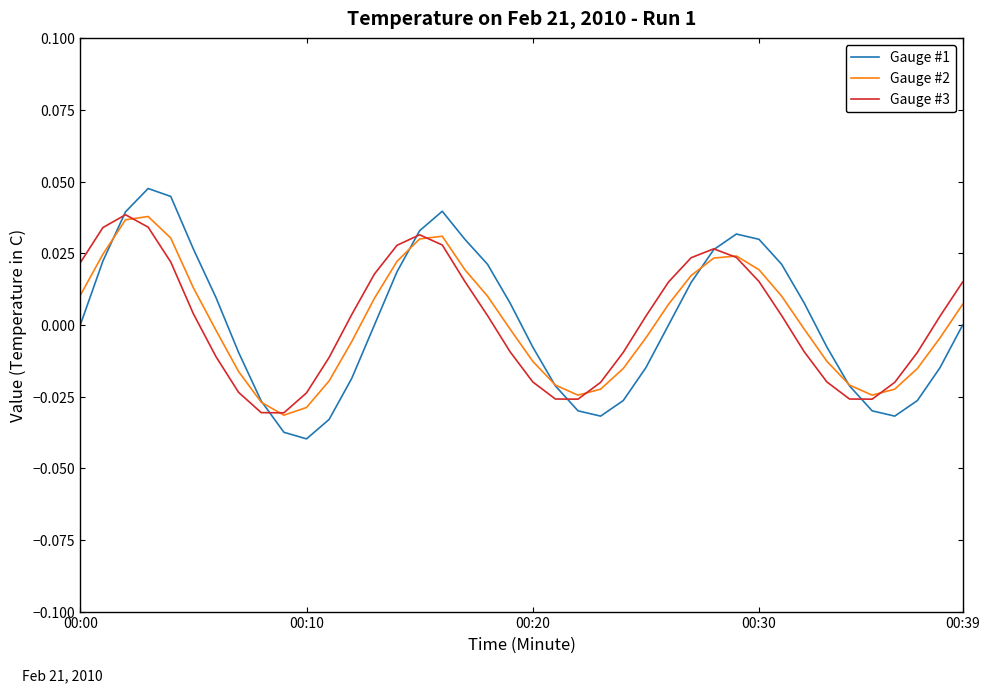

What is the difference between the maximum and minimum values in the Gauge #3 series?

0.1